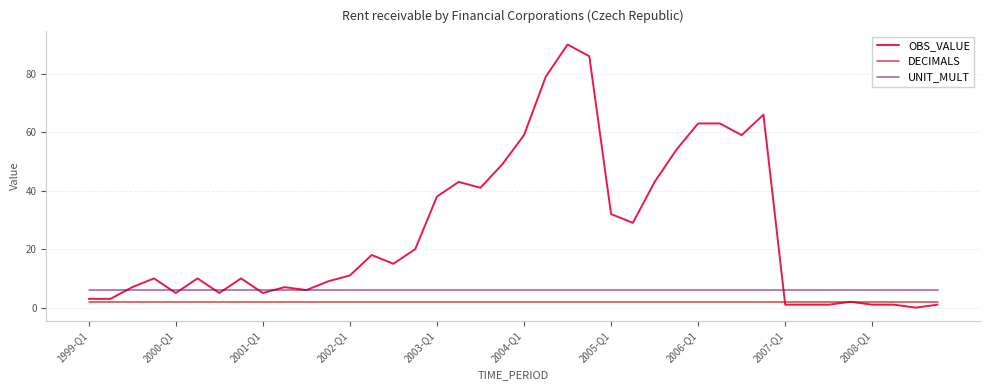

What is the average value of the OBS_VALUE series?

26